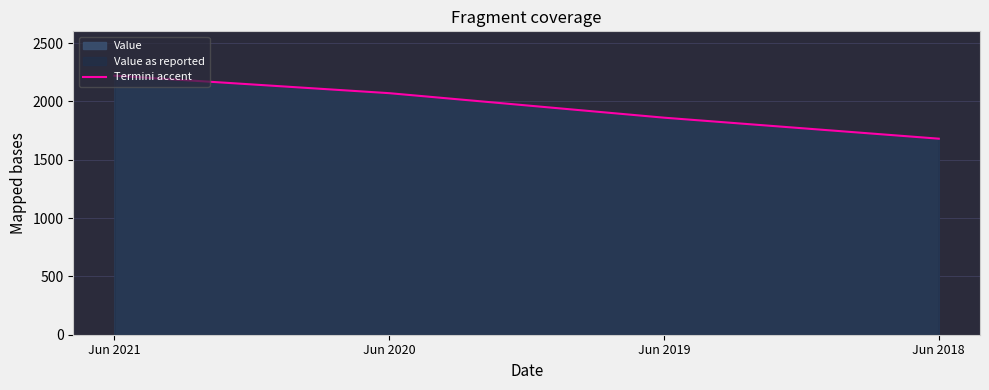

Reading left to right, what are all the values shown in this chart?

Jun 2021=2220	Jun 2020=2070	Jun 2019=1860	Jun 2018=1680